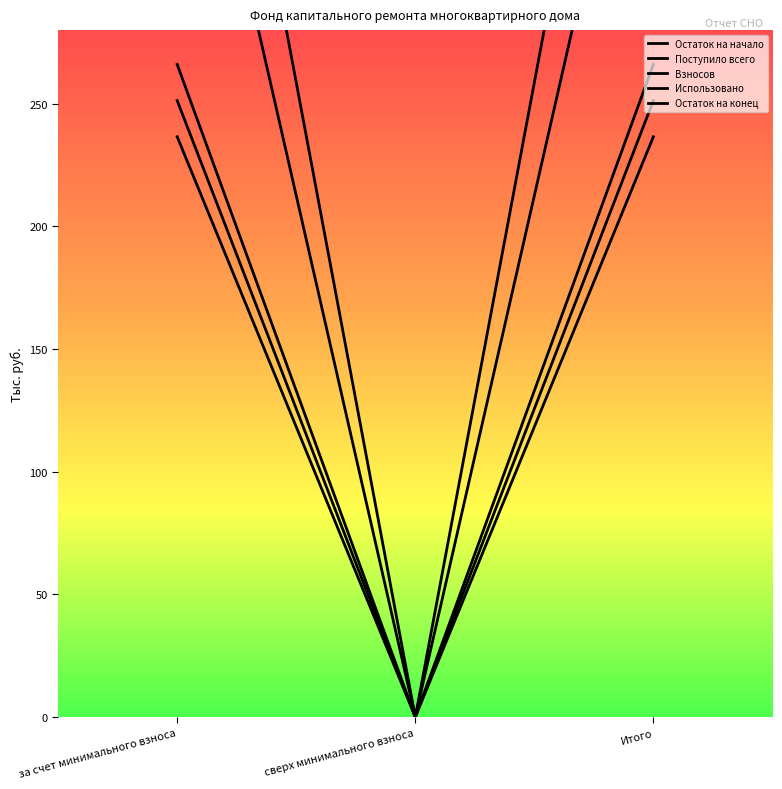

What is the label of the 3rd point from the left?

Итого